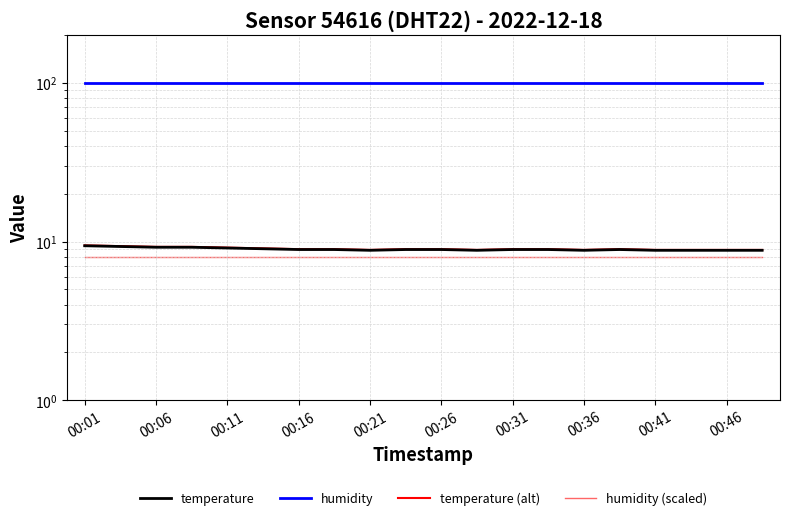

What are all the series names shown in the legend?

temperature, humidity, temperature (alt), humidity (scaled)